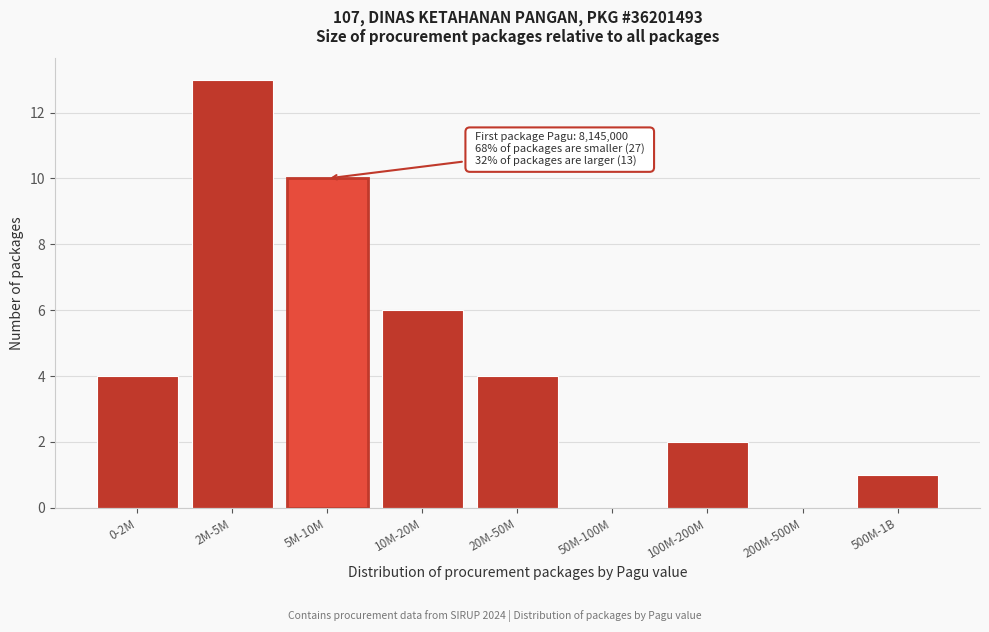

Reading left to right, transcribe all the data shown in this chart.

0-2M=4	2M-5M=13	5M-10M=10	10M-20M=6	20M-50M=4	50M-100M=0	100M-200M=2	200M-500M=0	500M-1B=1